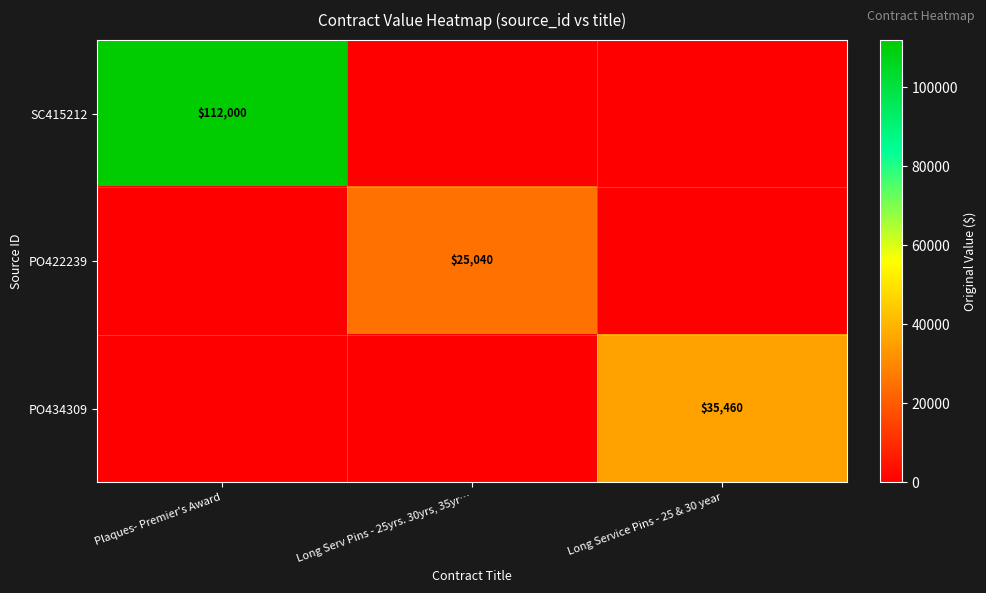

Is it true that PO422239 equals 25040 at Long Serv Pins - 25yrs. 30yrs, 35yr…?

True